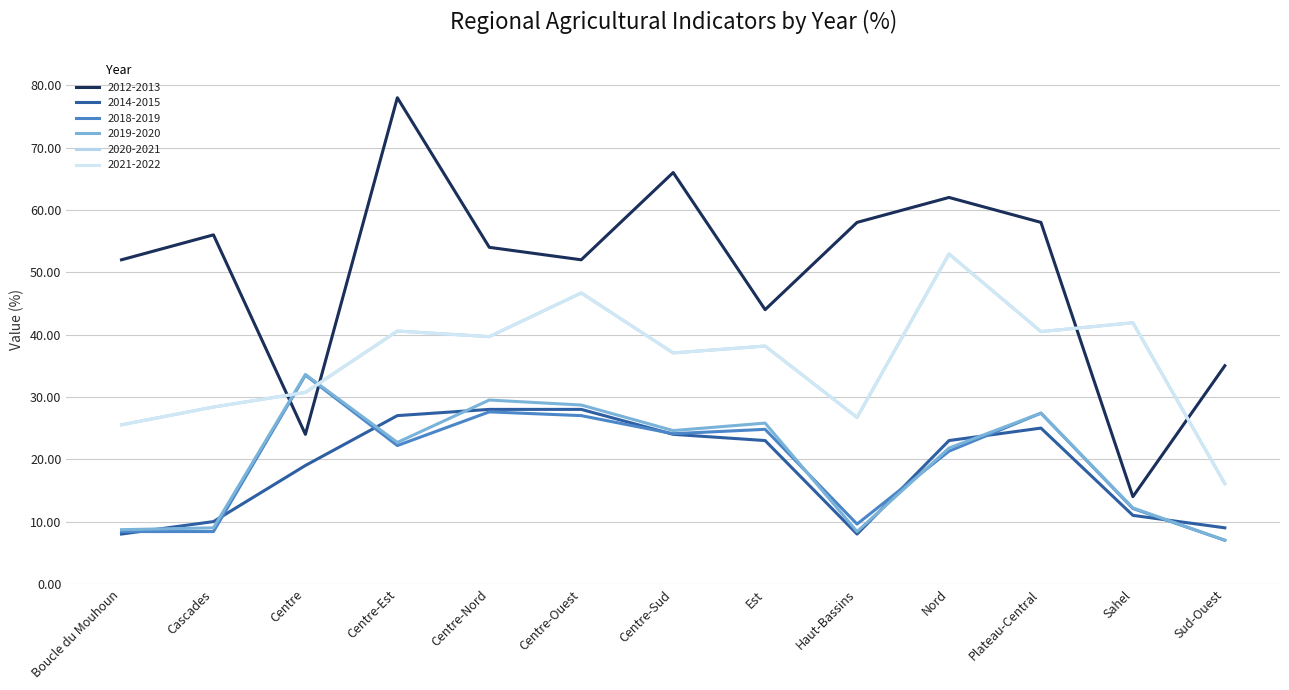

Rank the categories by 2019-2020 value from lowest to highest.

Sud-Ouest, Haut-Bassins, Boucle du Mouhoun, Cascades, Sahel, Nord, Centre-Est, Centre-Sud, Est, Plateau-Central, Centre-Ouest, Centre-Nord, Centre